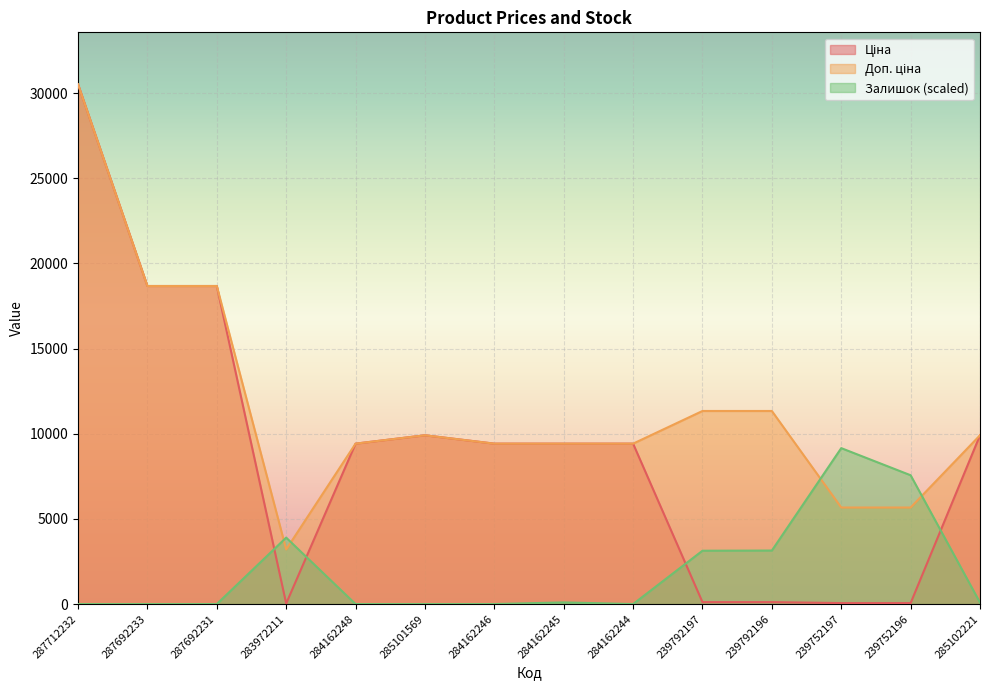

Which category has the lowest value in the Залишок series?

287712232